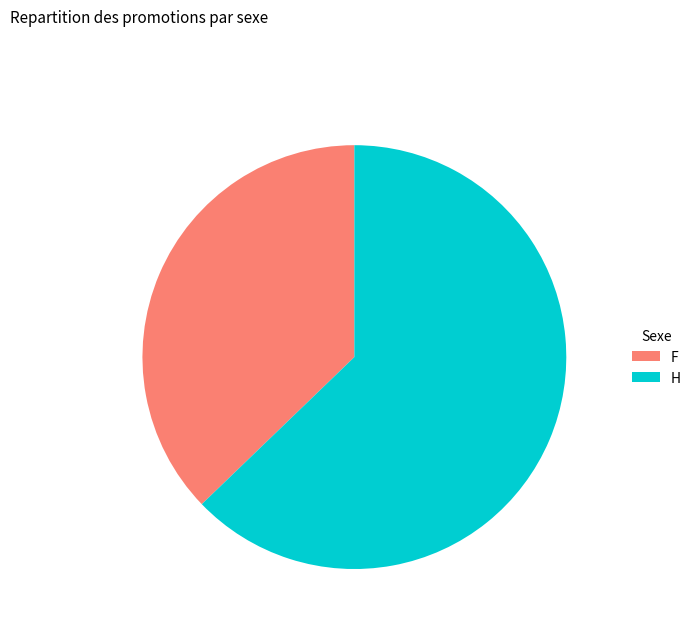

Approximately how many times larger is the value at F compared to H?

0.6